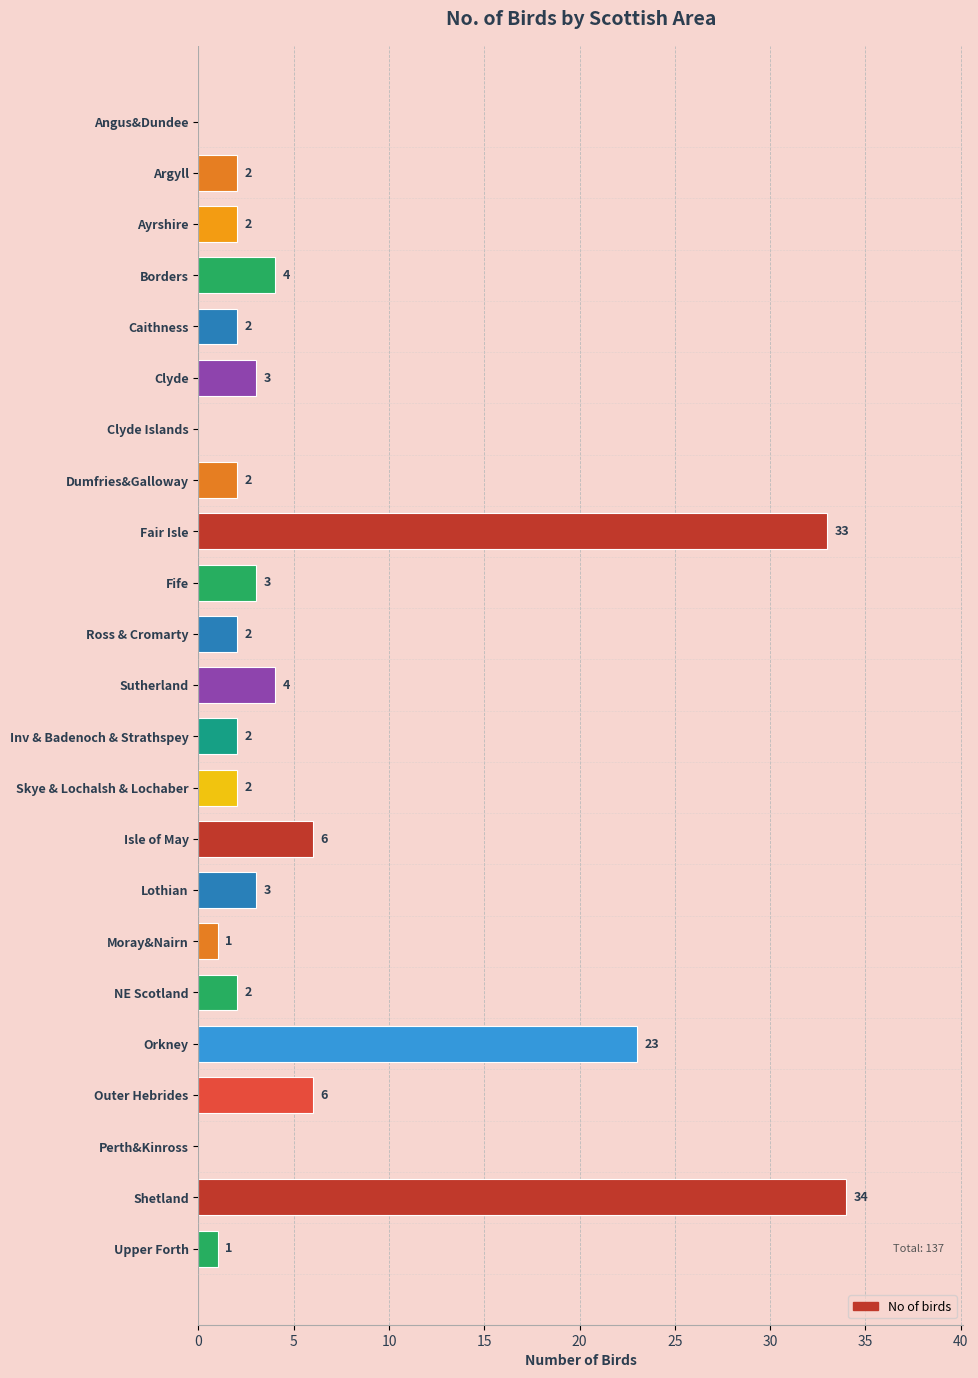

True or false: the data shows 4 at Sutherland.

True